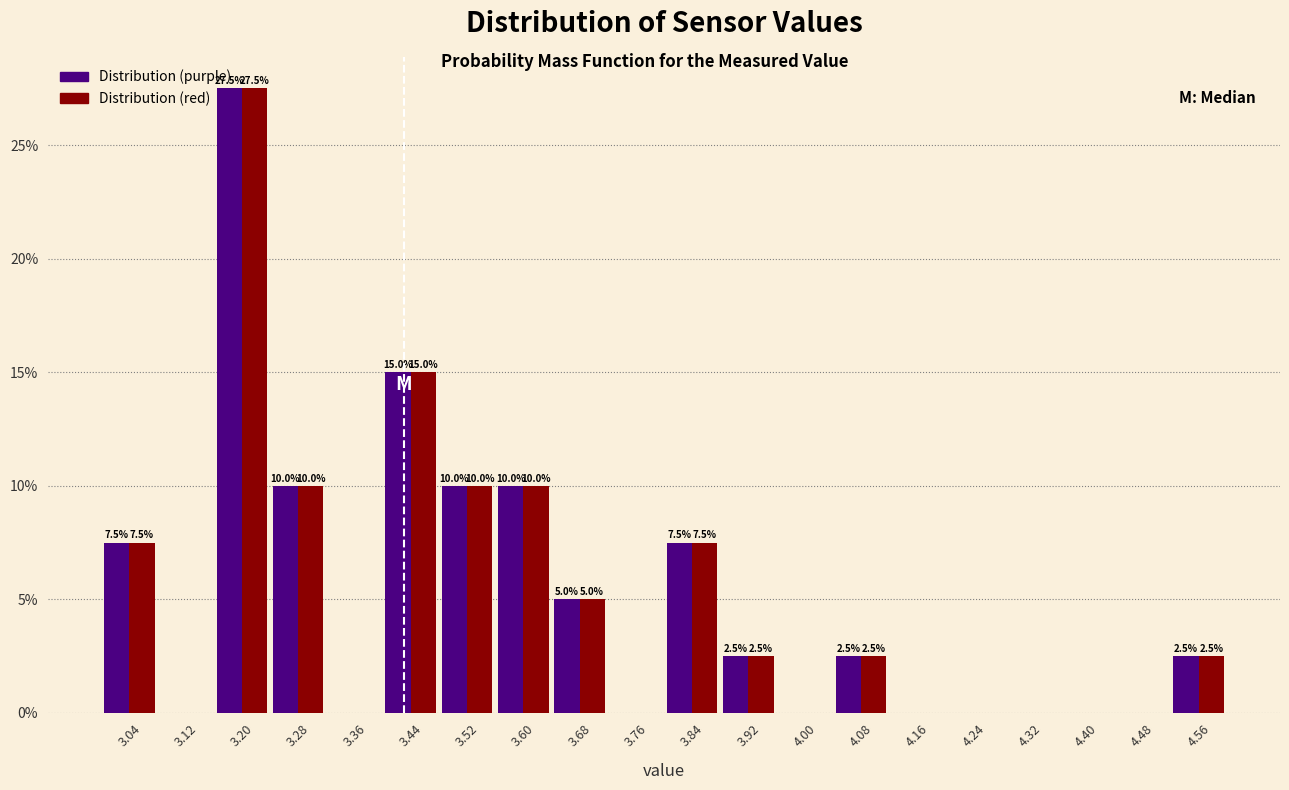

In the Distribution (purple) series, which range on the x-axis has the tallest bar?

3.16 to 3.24